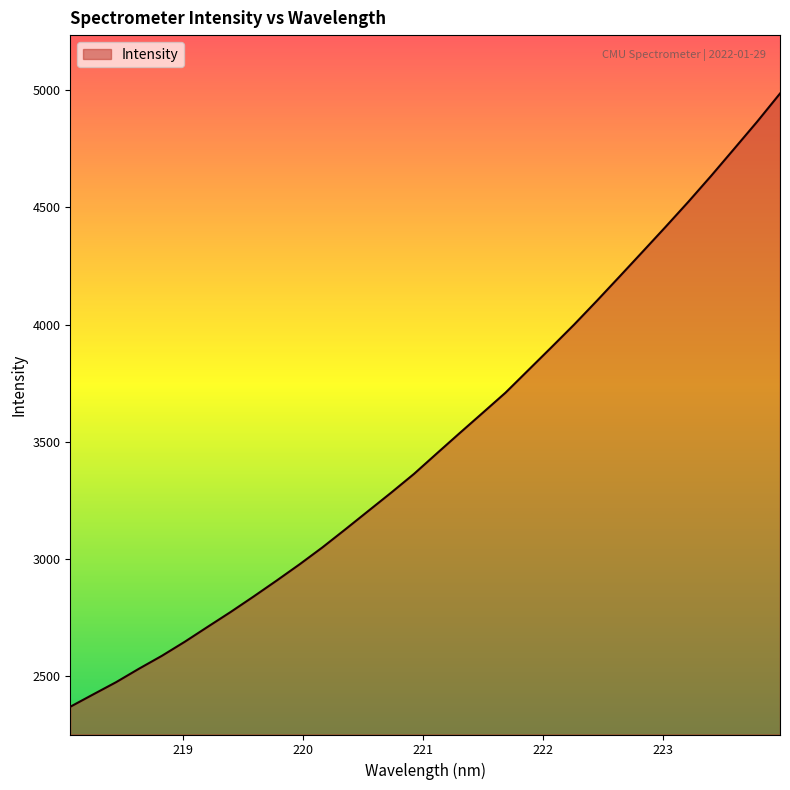

How many lines are shown in the chart?

1